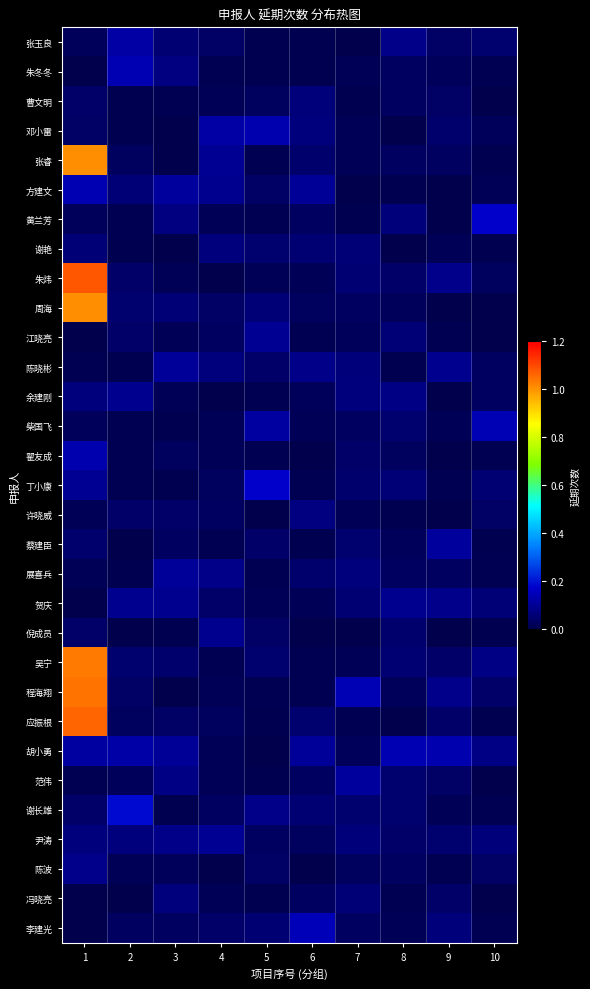

What is the spread (max minus min) of values at 9?

0.1